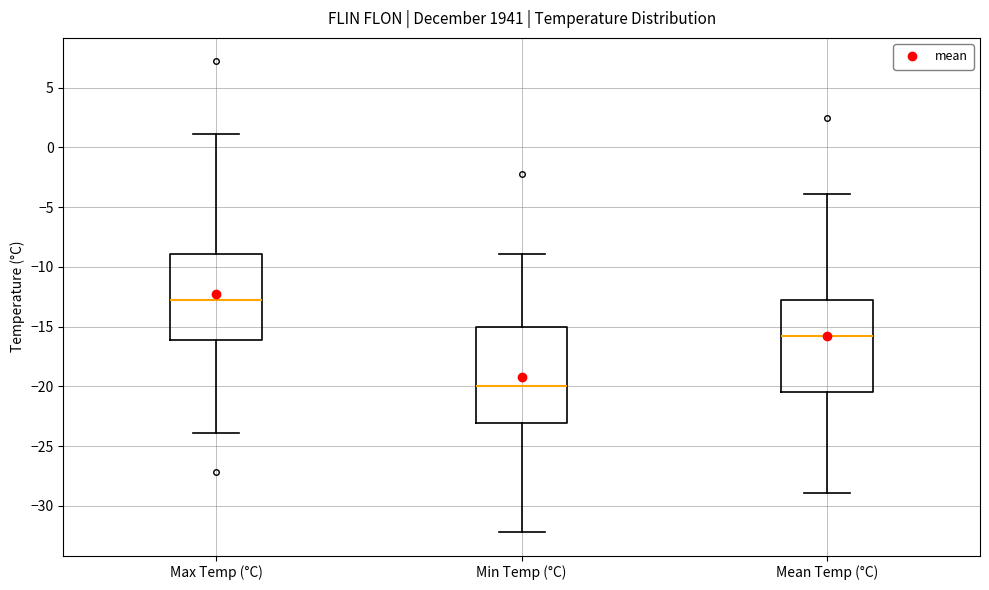

Reading left to right, read every box against the y-axis: the position of its median line, the range the box covers, and the ends of its whiskers. The values are not printed on the chart, so give them approximately, as read against the axis.

Max Temp (°C): median -13.0, box -16.0 to -9.0, whiskers -24.0 to 1.0
Min Temp (°C): median -20.0, box -23.0 to -15.0, whiskers -32.0 to -9.0
Mean Temp (°C): median -16.0, box -20.5 to -13.0, whiskers -29.0 to -4.0